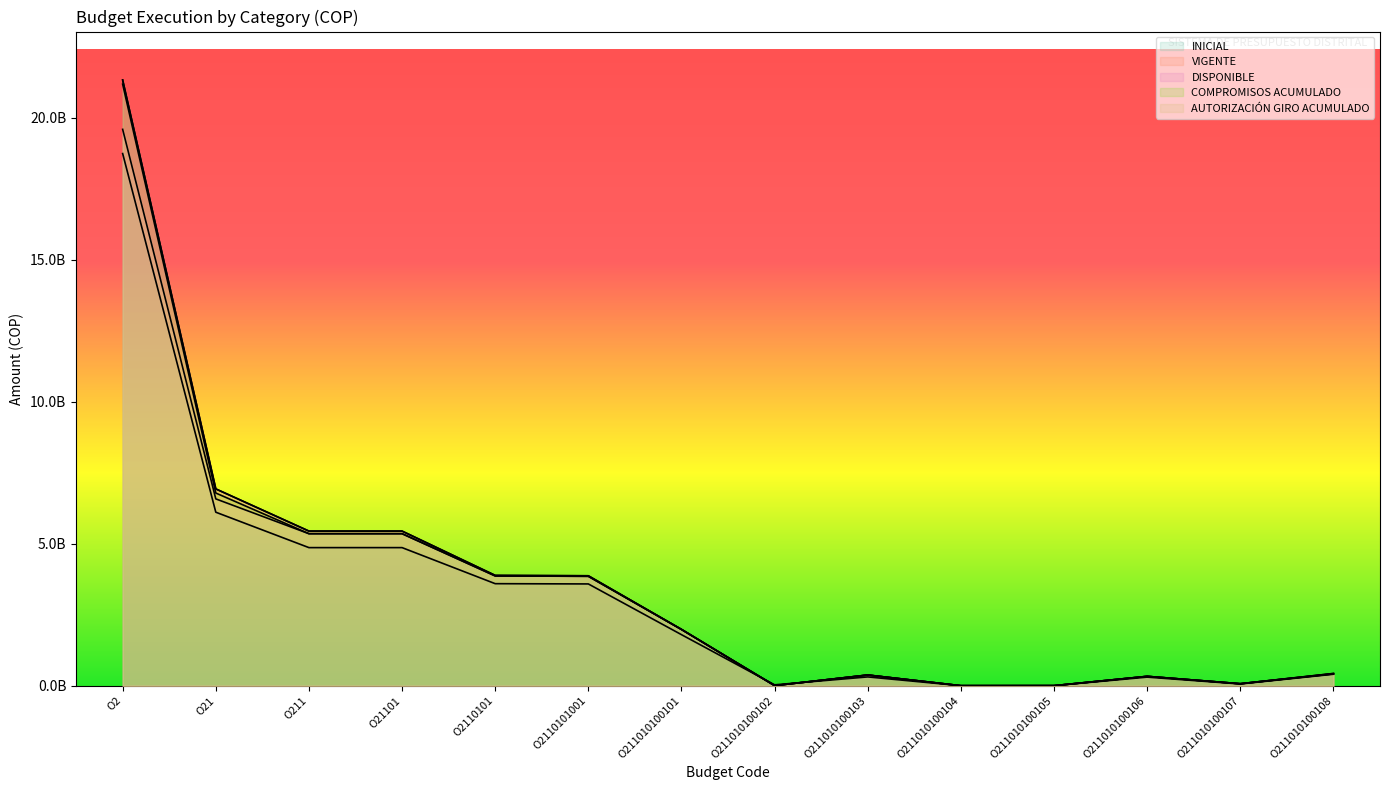

Is the value of DISPONIBLE at O211010100104 greater than the value of AUTORIZACIÓN GIRO ACUMULADO at O211010100102?

No